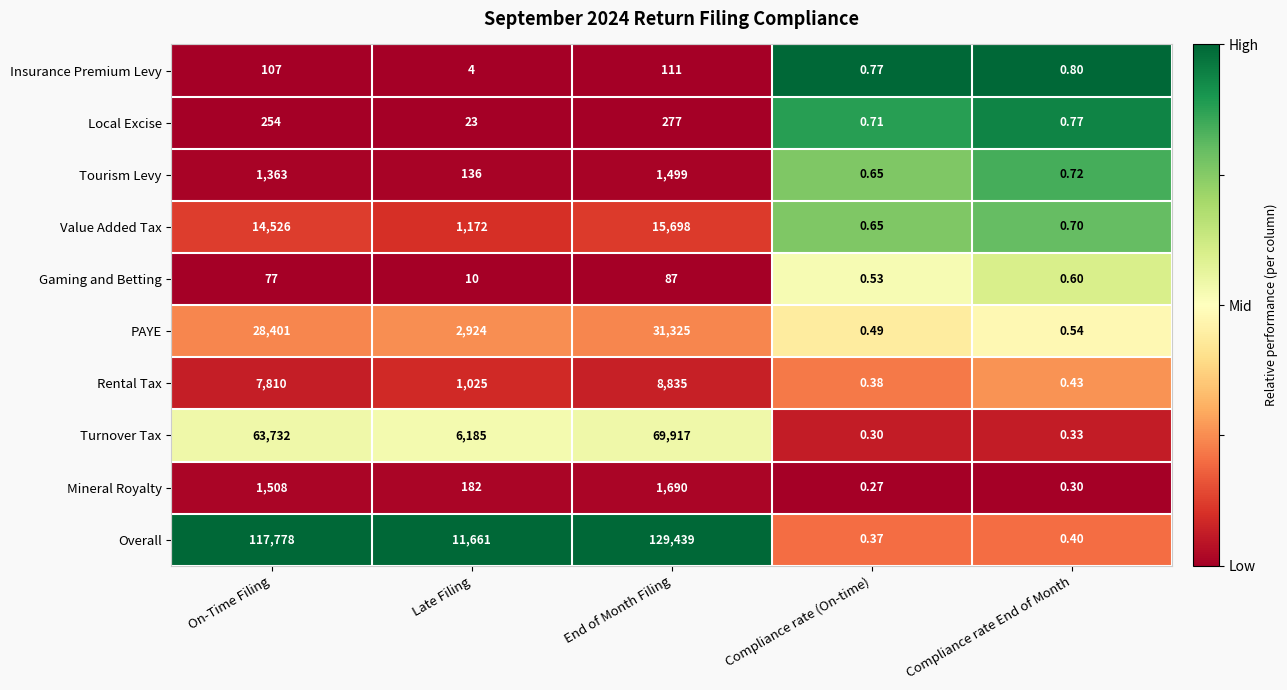

At On-Time Filing, list the series in order from largest to smallest.

Overall, Turnover Tax, PAYE, Value Added Tax, Rental Tax, Mineral Royalty, Tourism Levy, Local Excise, Insurance Premium Levy, Gaming and Betting